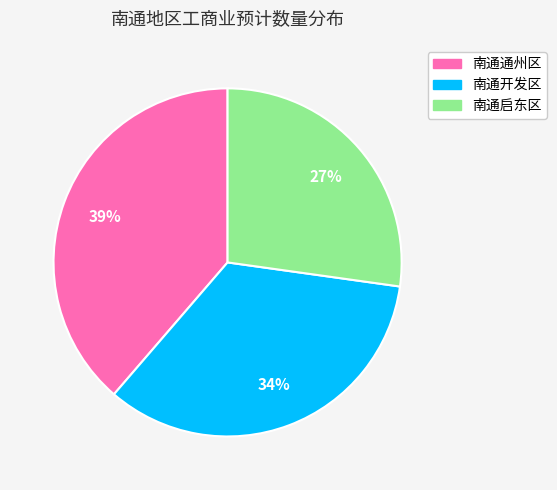

Between 南通启东区 and 南通开发区, which is larger?

南通开发区